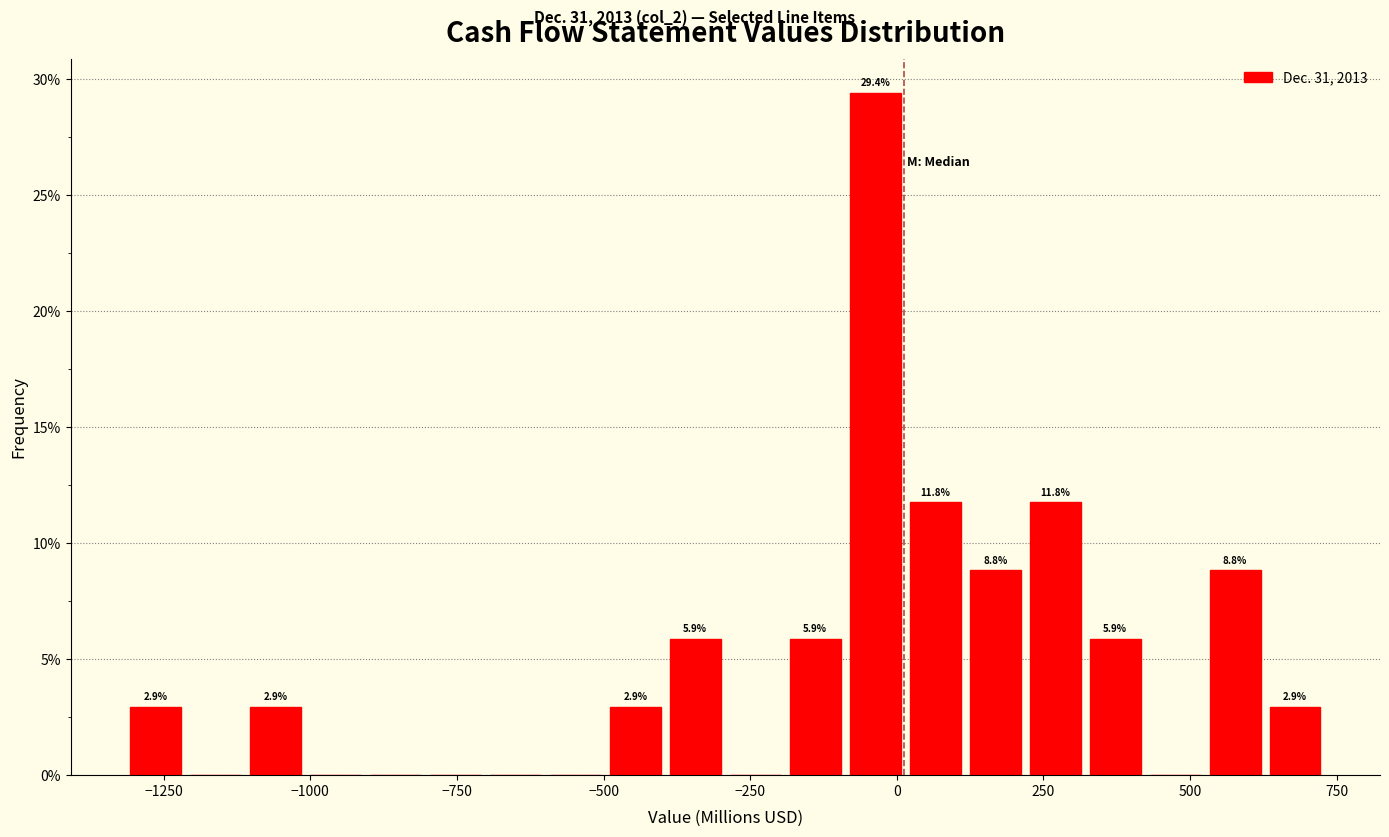

Around what value on the x-axis is the tallest bar? Give the approximate position of its centre, as read against the axis.

-50